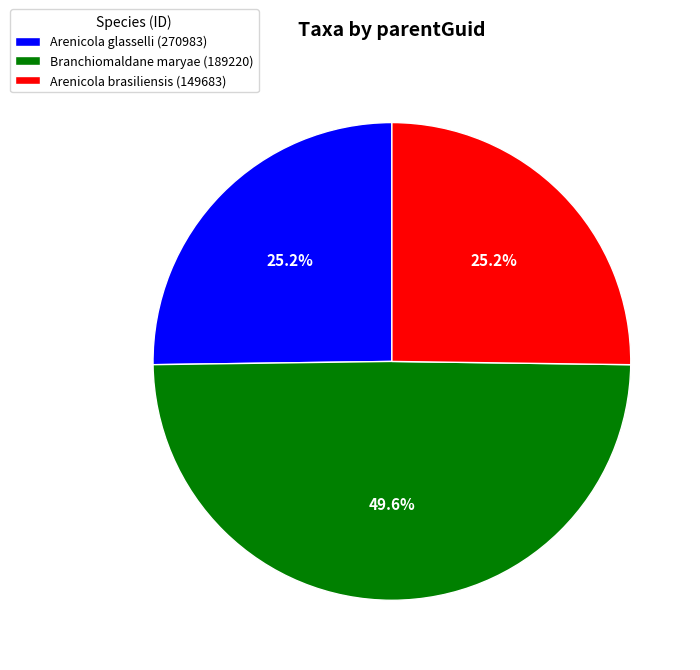

How much of the chart is everything except Arenicola glasselli (270983)?

74.8%